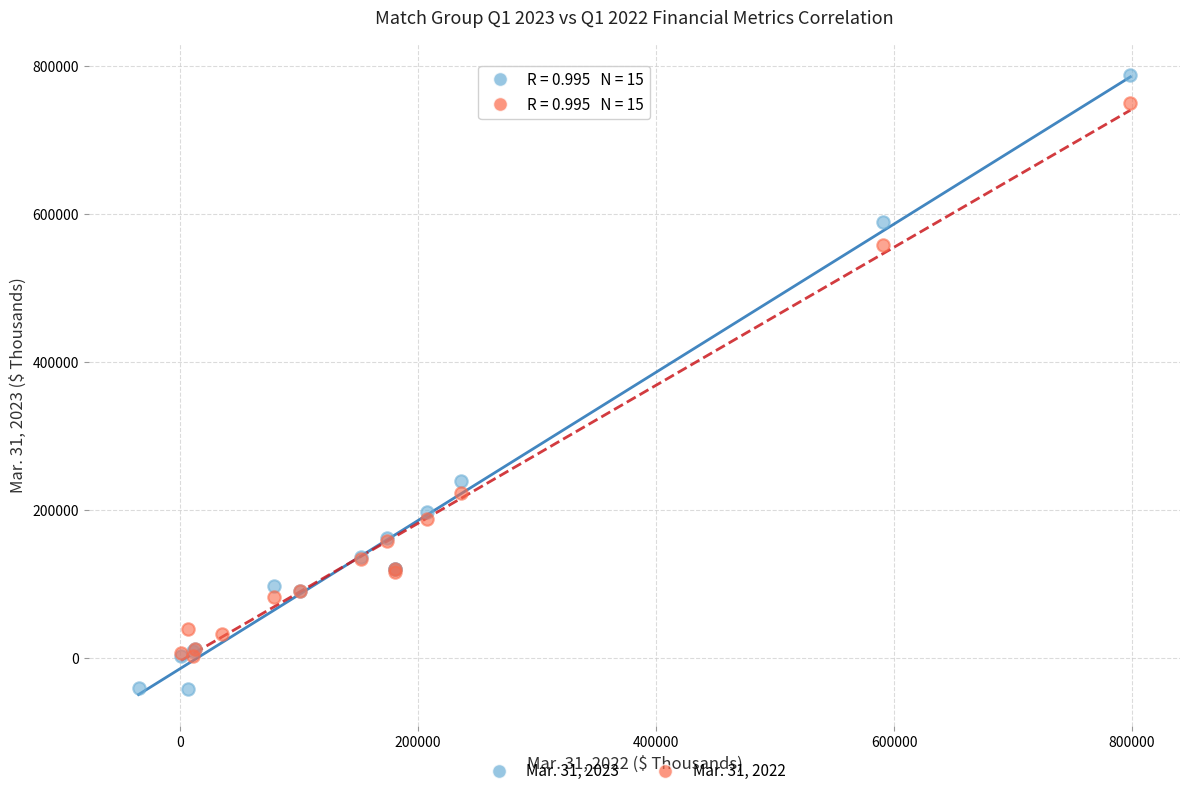

Which series reaches the minimum Y coordinate?

Mar. 31, 2023